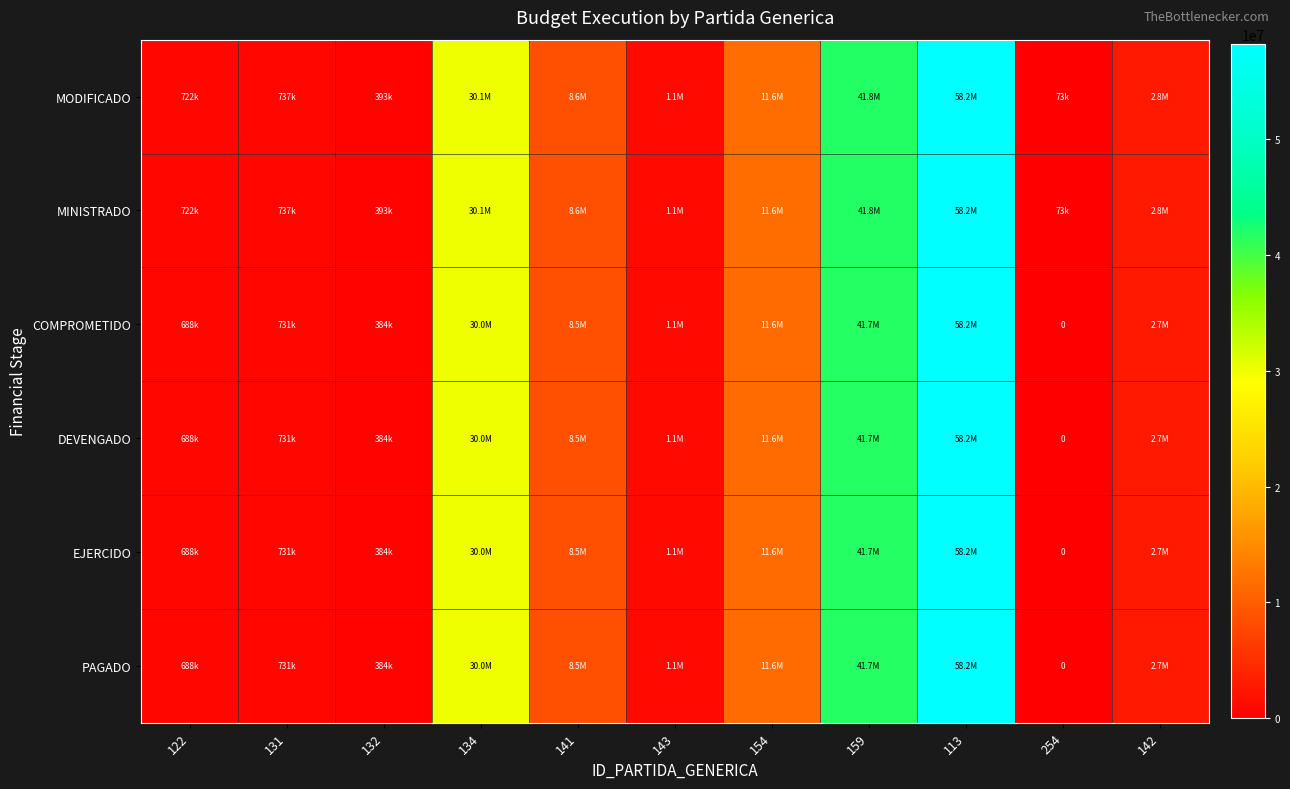

What is the average value of the MINISTRADO series?

14195003.8